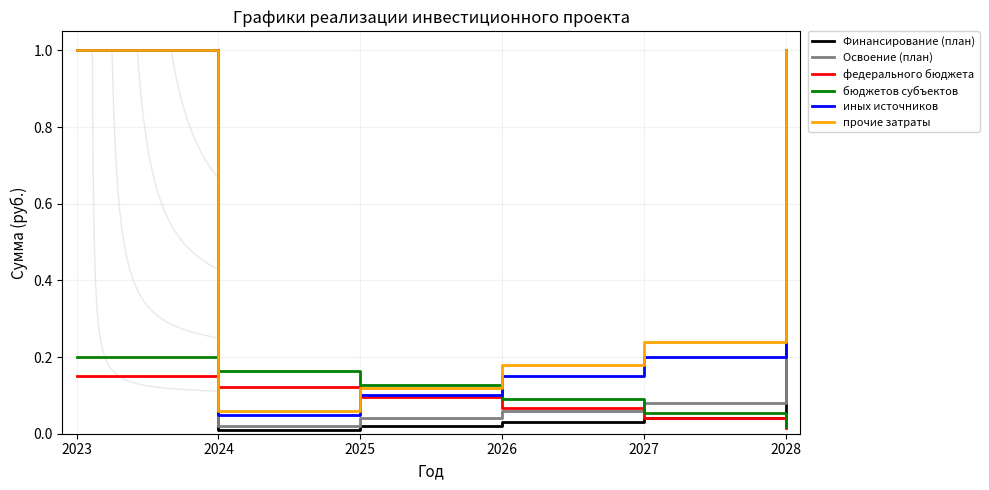

True or false: прочие затраты and бюджетов субъектов cross at least once.

True